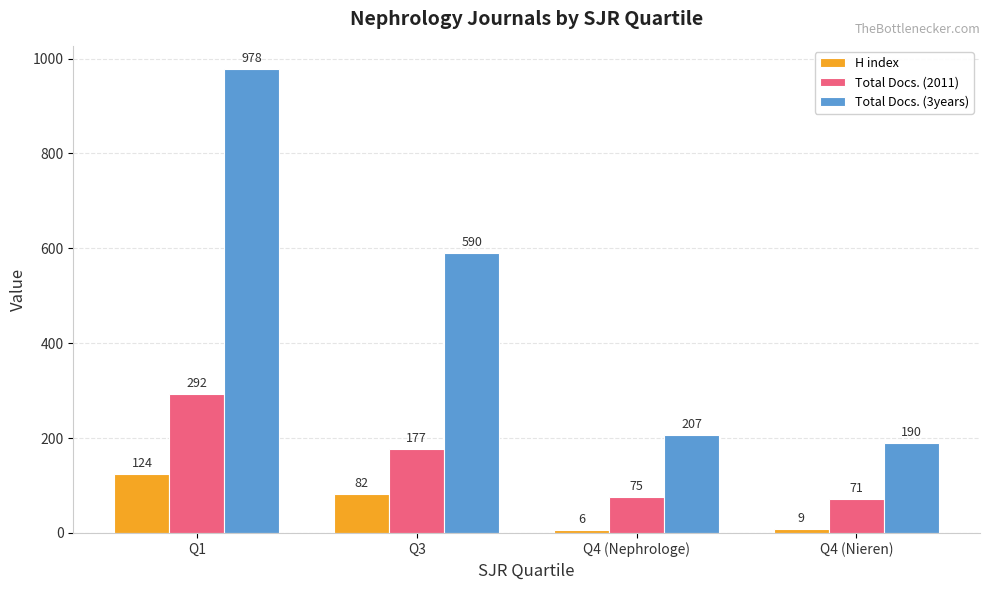

Which series has the largest total across all categories?

Total Docs. (3years)